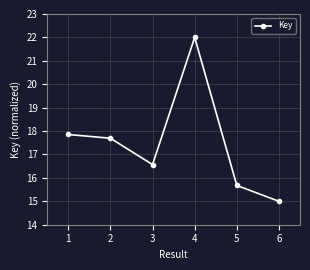

Where is the first local maximum?

4